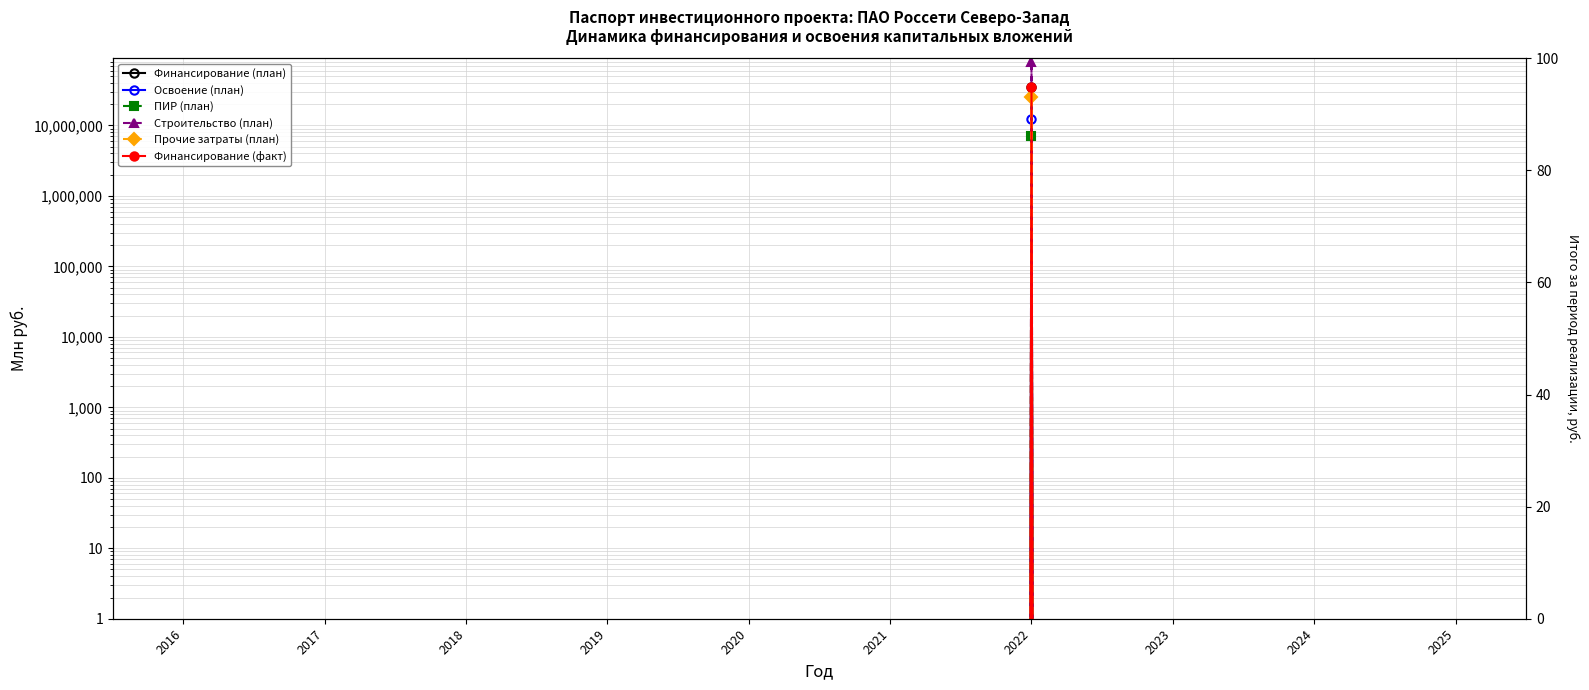

What is the difference between the maximum and second lowest values in the Финансирование (план) series?

34686800